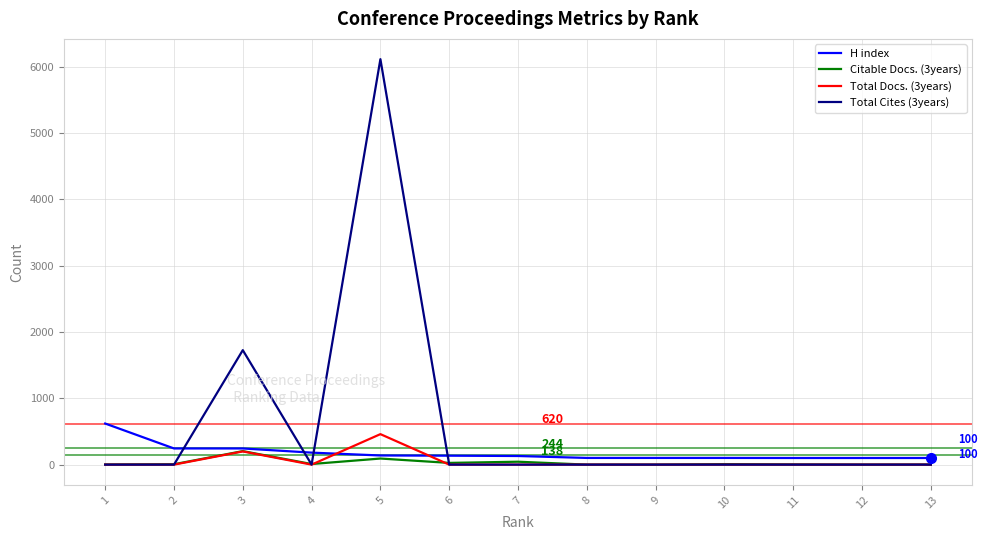

Rank the series by their maximum value, from highest to lowest.

Total Cites (3years), H index, Total Docs. (3years), Citable Docs. (3years)